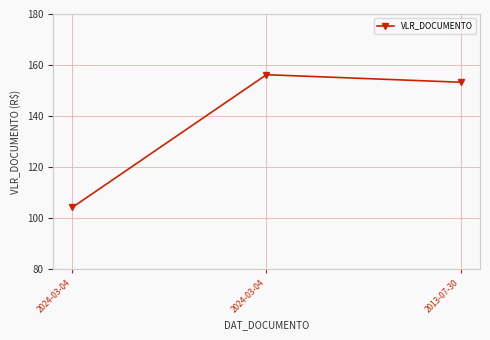

True or false: the data shows 153.2 at 2013-07-30.

True